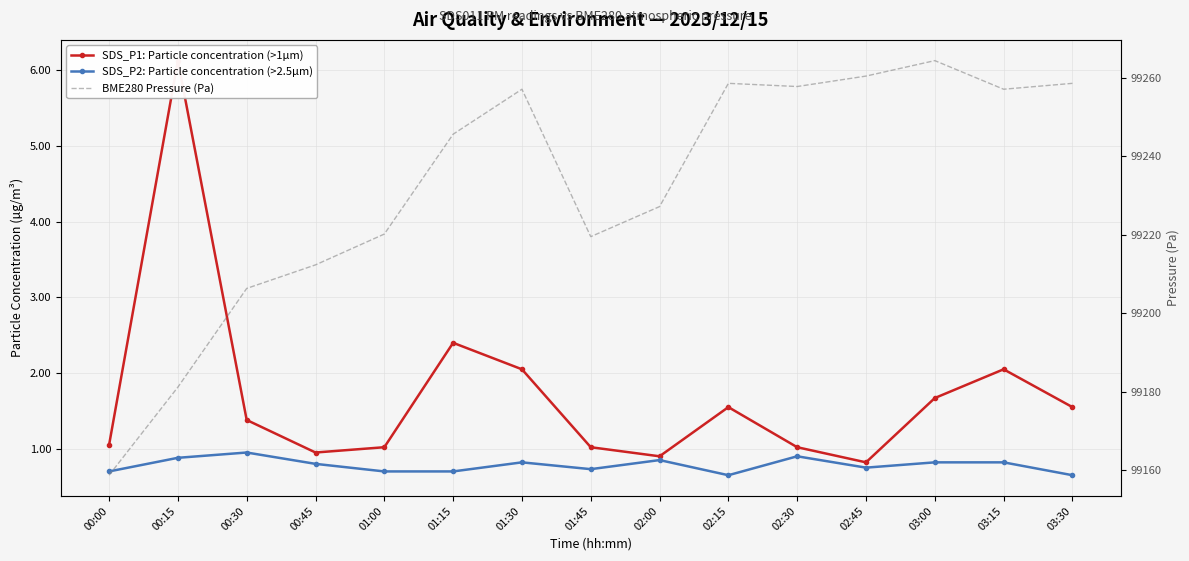

What is the value of the SDS_P2: Particle concentration (>2.5µm) point at the 14th from the left?

0.8